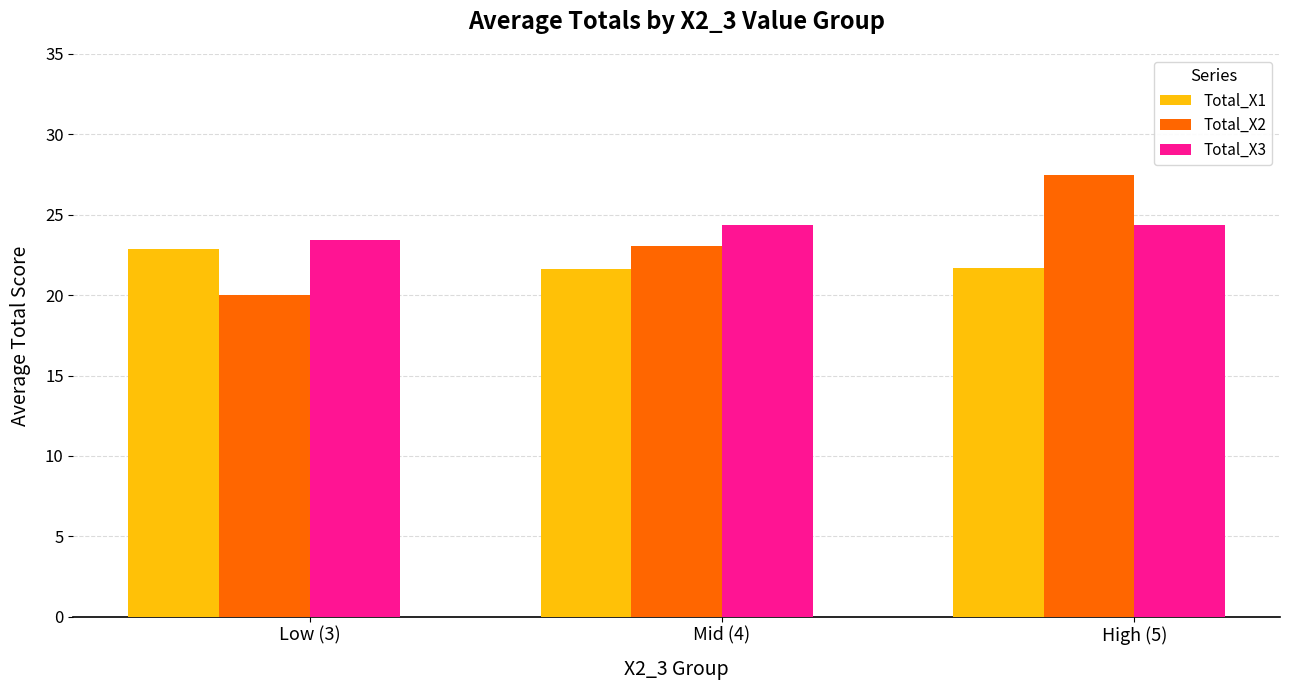

Rank the series by their average value, from lowest to highest.

Total_X1, Total_X2, Total_X3